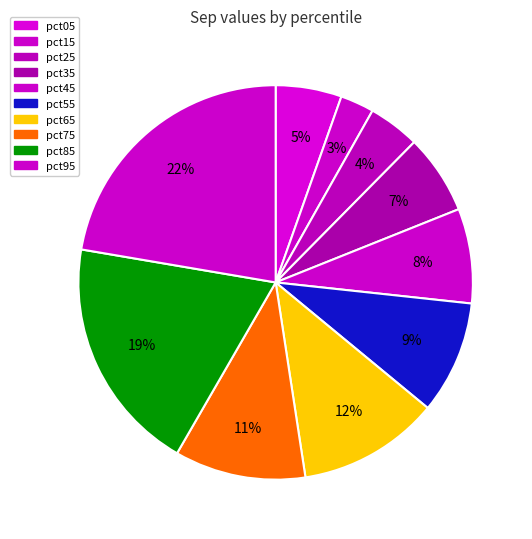

Between pct35 and pct55, which is larger?

pct55